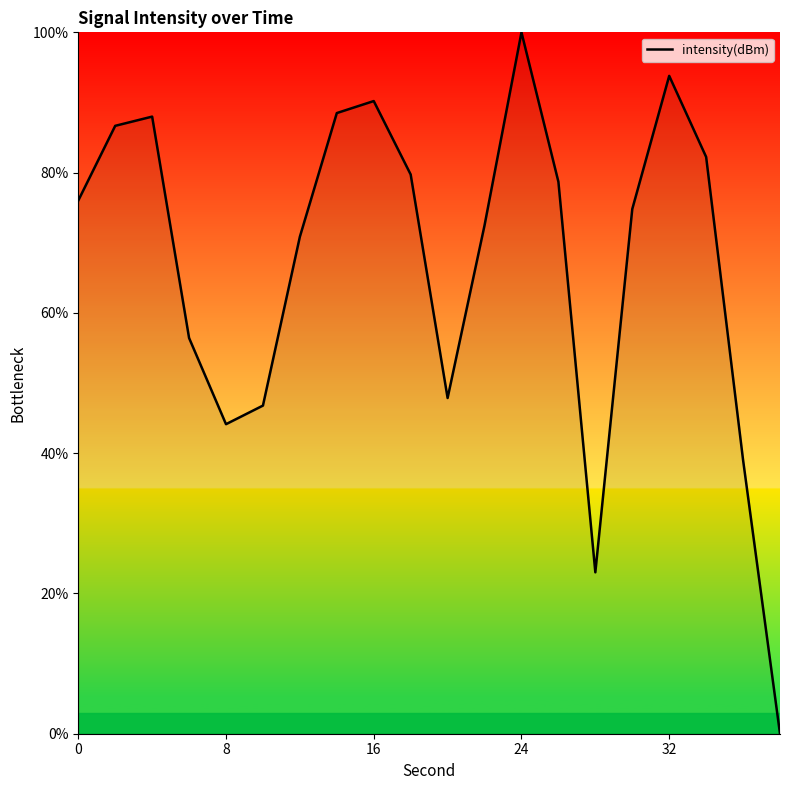

Count the number of categories in the chart.

20